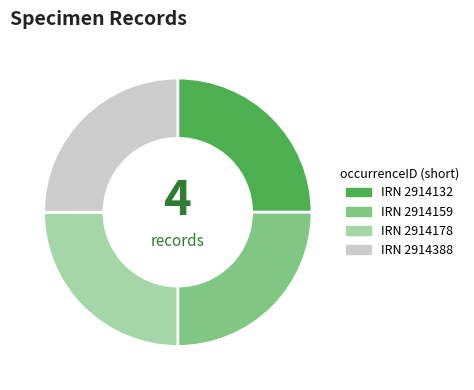

Approximately how many times larger is the value at IRN 2914388 compared to IRN 2914159?

1.0